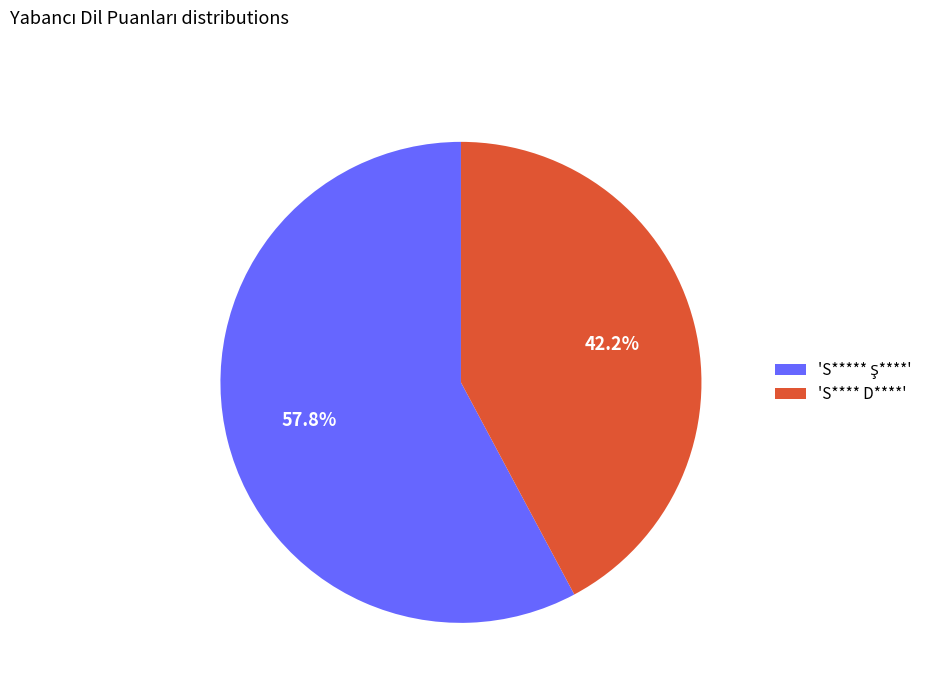

What is the smallest slice in the pie chart?

'S**** D****'